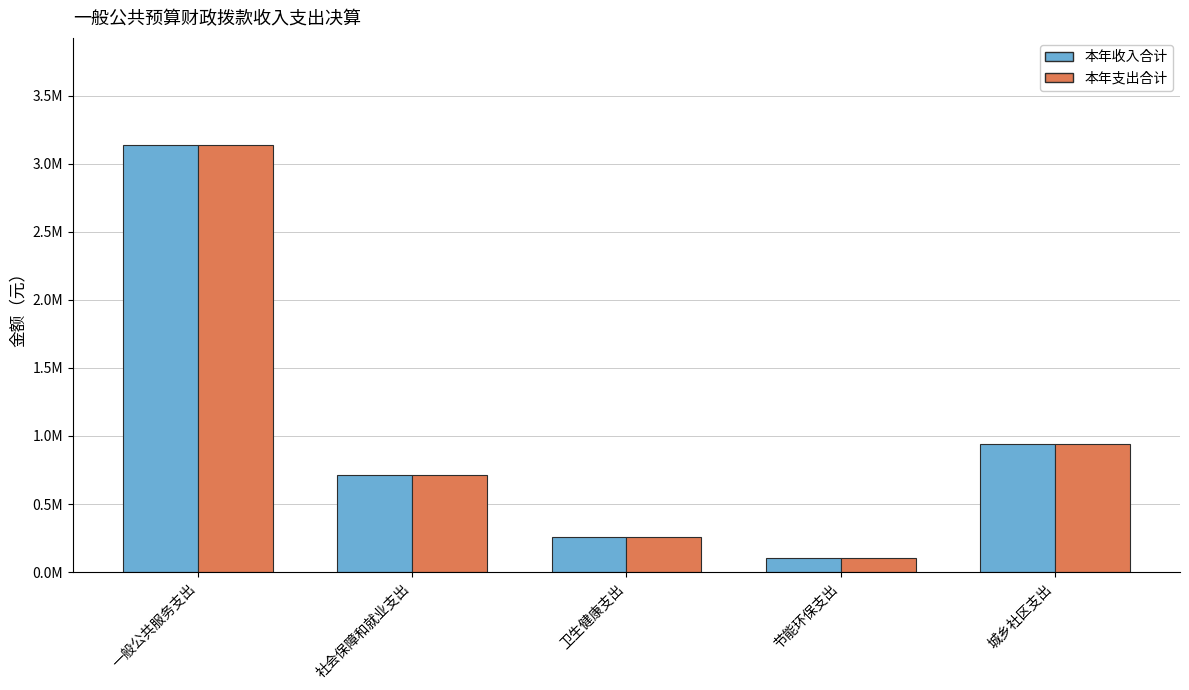

What are all the series names shown in the legend?

本年收入合计, 本年支出合计